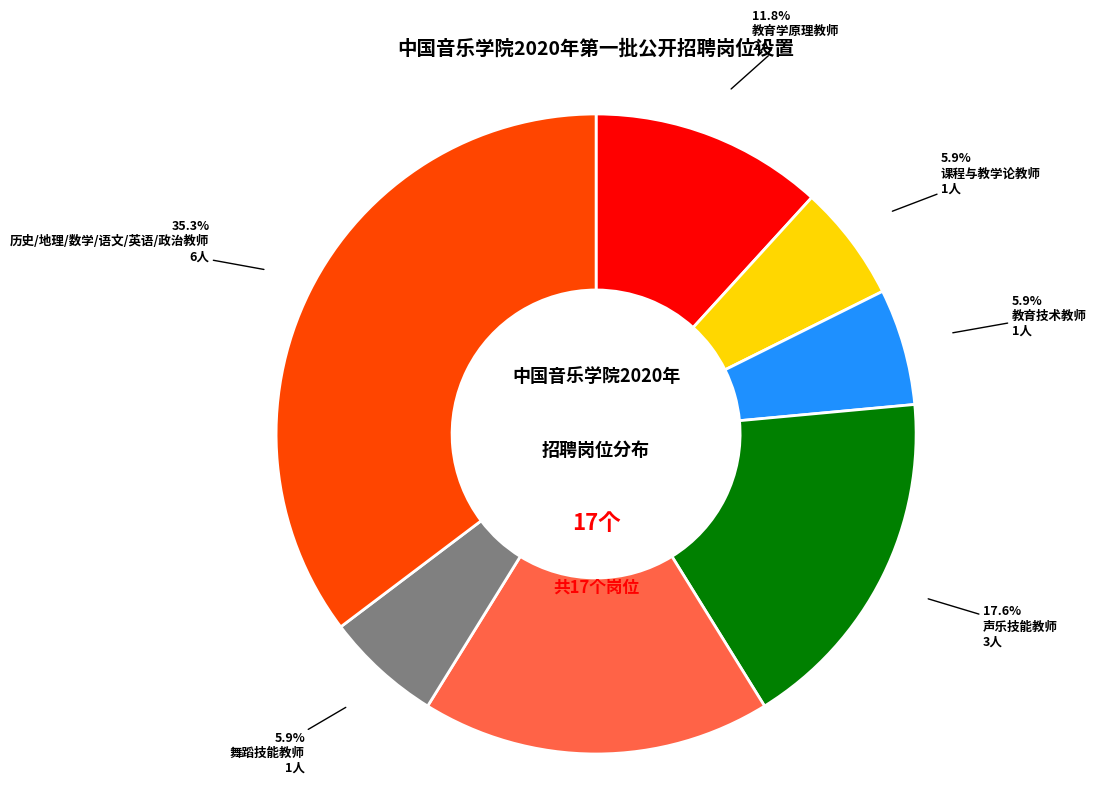

To the nearest percent, what is the difference between the largest and smallest slice percentages?

29%